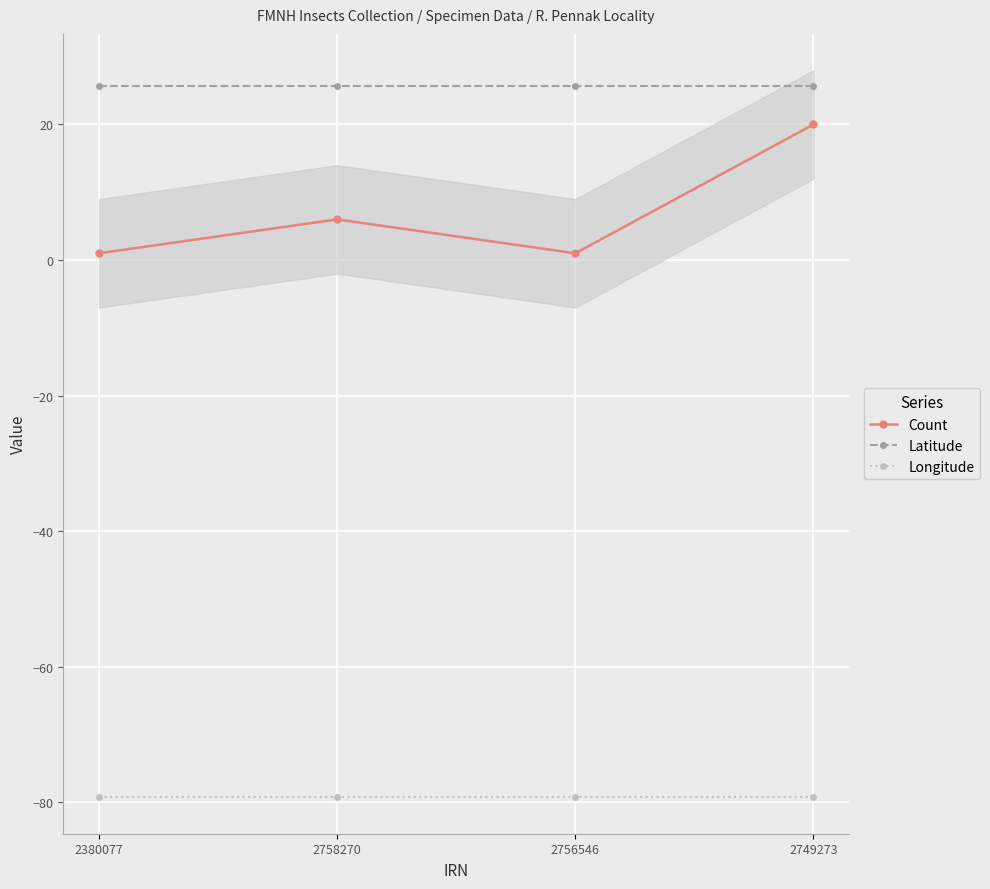

What is the approximate value of Longitude at 2380077?

-79.3